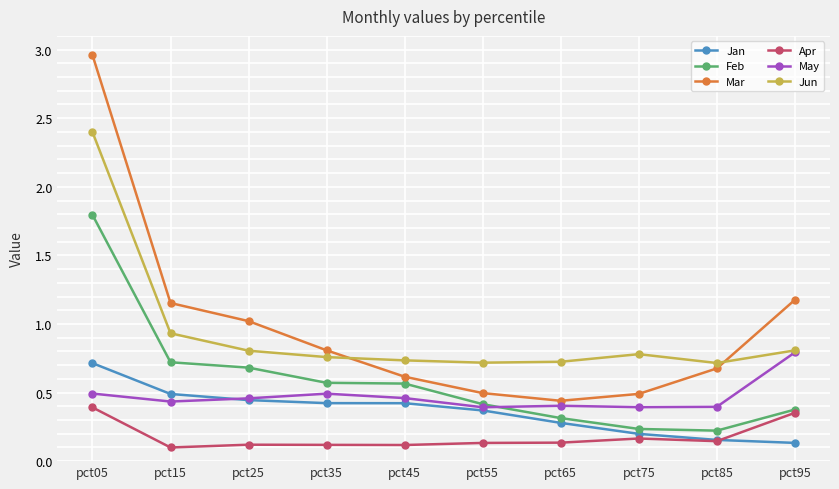

Which category has the highest value in the Jun series?

pct05